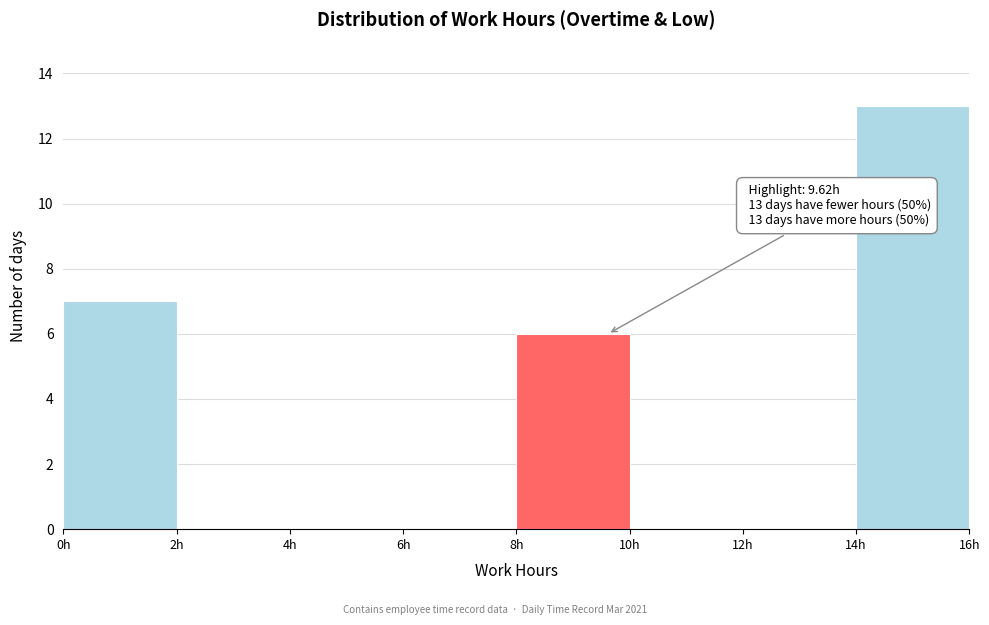

Which range on the x-axis has the tallest bar?

14 to 16